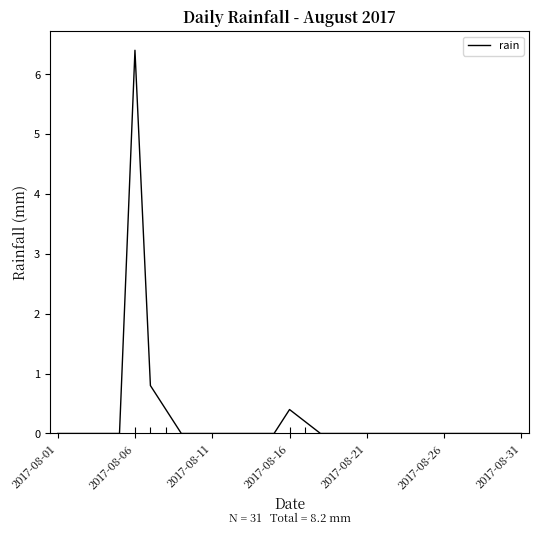

What is the difference between the maximum and minimum values?

6.4